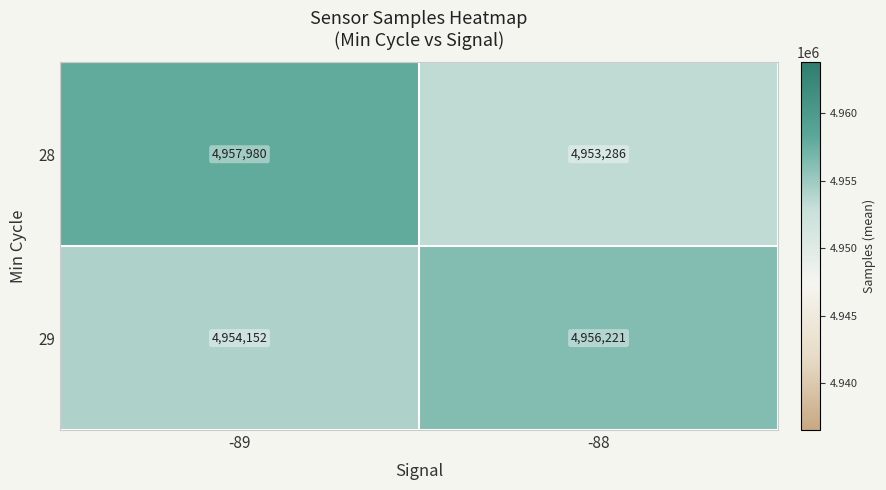

The 29 series shows 2320606 at -88. True or false?

False